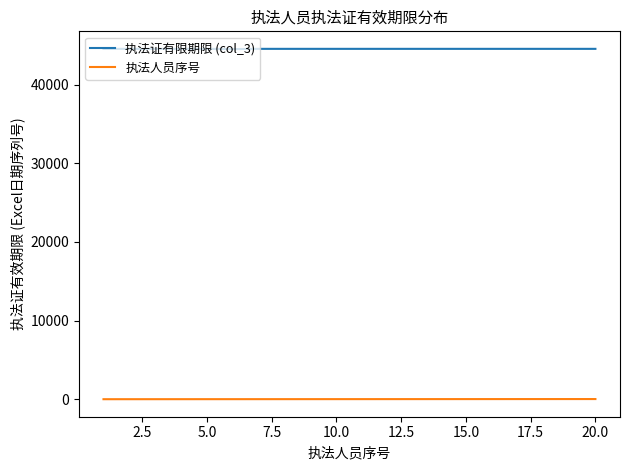

Rank the series by their maximum value, from lowest to highest.

执法人员序号, 执法证有限期限 (col_3)